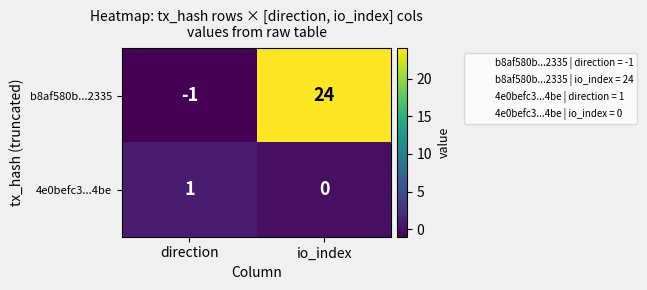

How many data points does each series have?

2